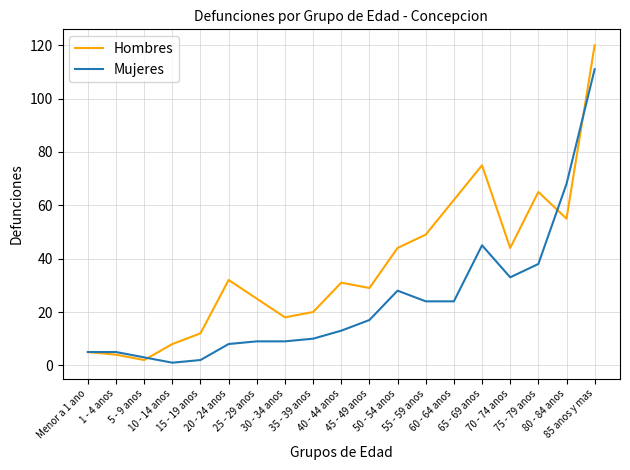

What is the highest value of the Hombres series?

120